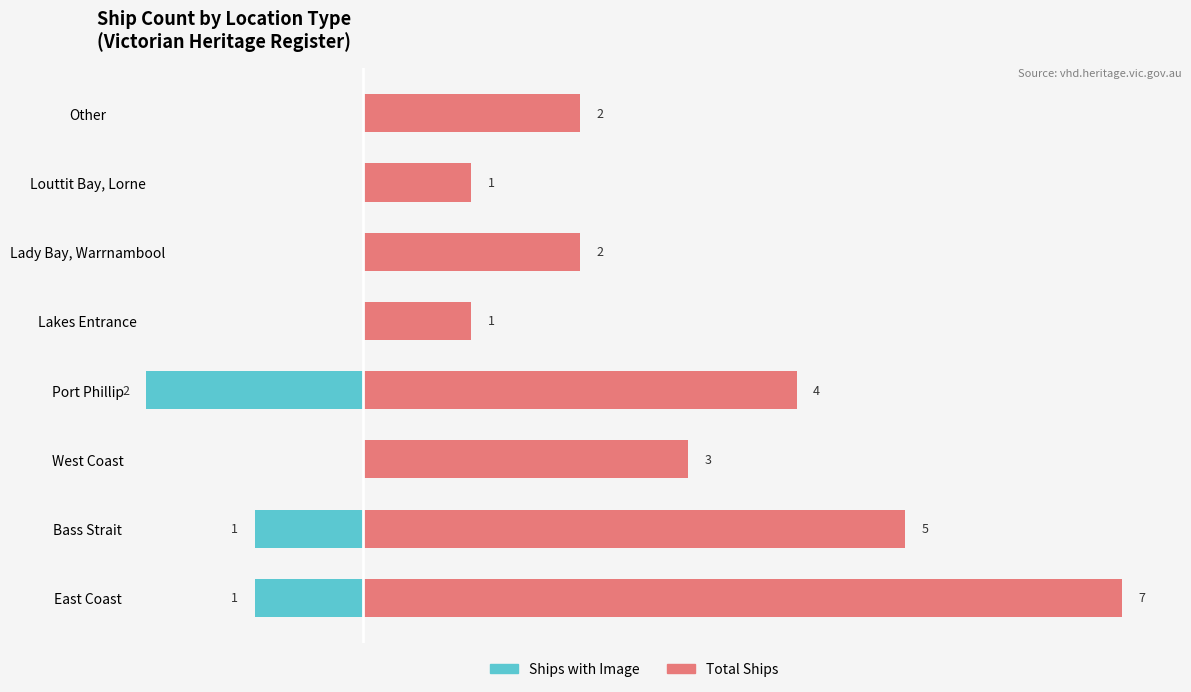

True or false: Total Ships has a value of 3 at Lady Bay, Warrnambool.

False